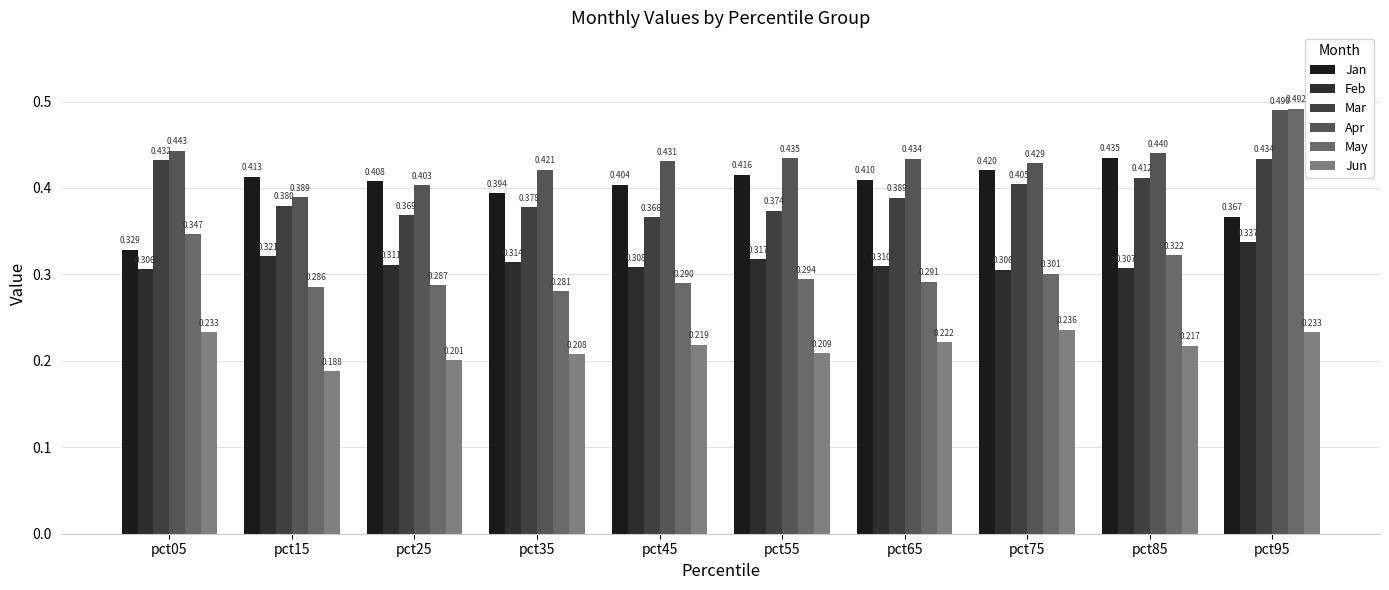

Are the bars grouped side by side (vs. stacked)?

Yes